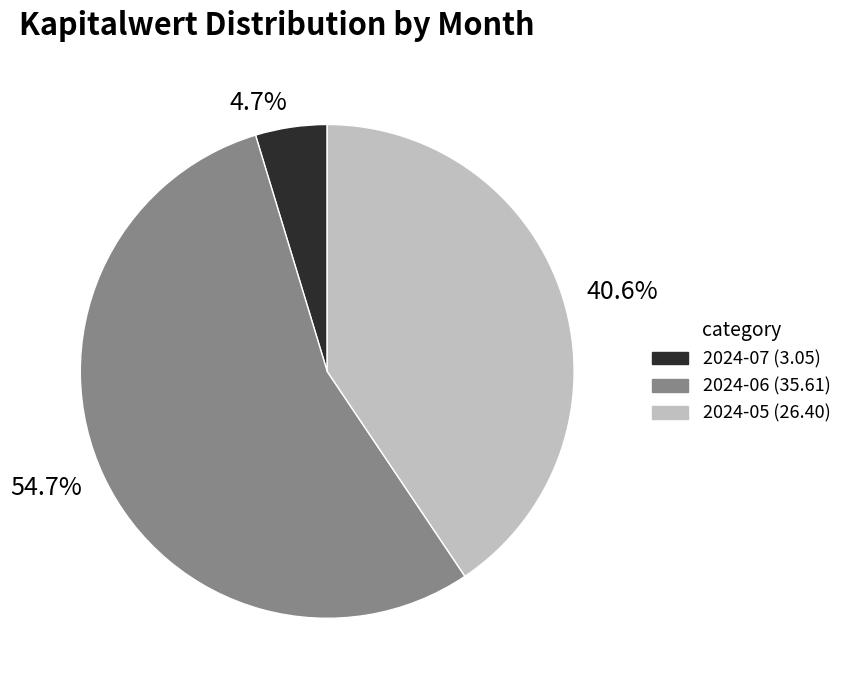

What is the majority slice?

54.7%